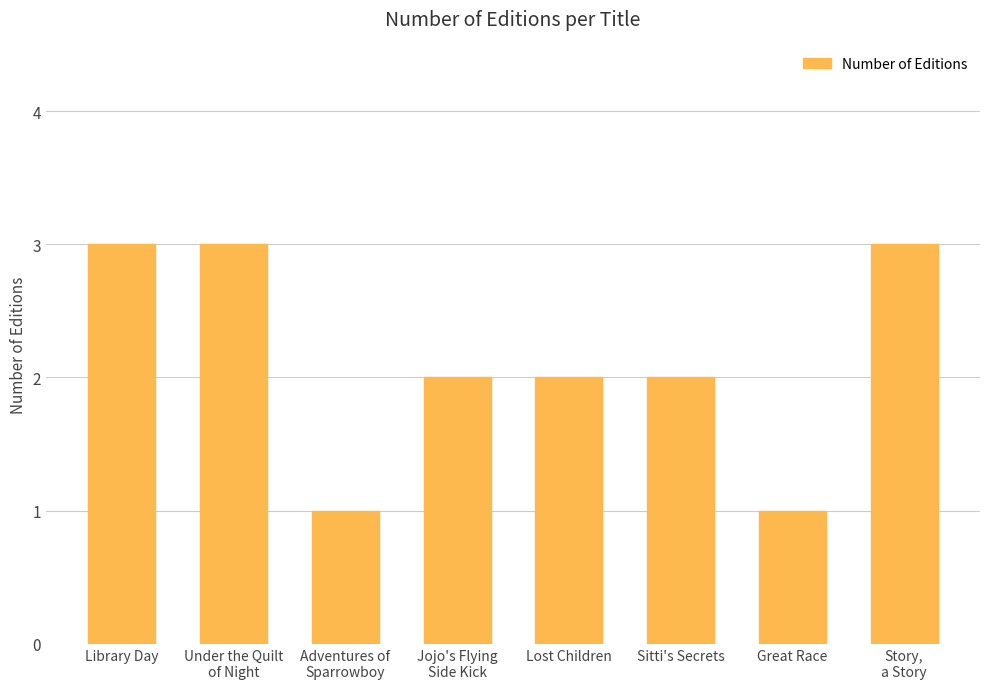

Reading left to right, list all the values displayed in this chart.

Library Day=3	Under the Quilt
of Night=3	Adventures of
Sparrowboy=1	Jojo's Flying
Side Kick=2	Lost Children=2	Sitti's Secrets=2	Great Race=1	Story,
a Story=3